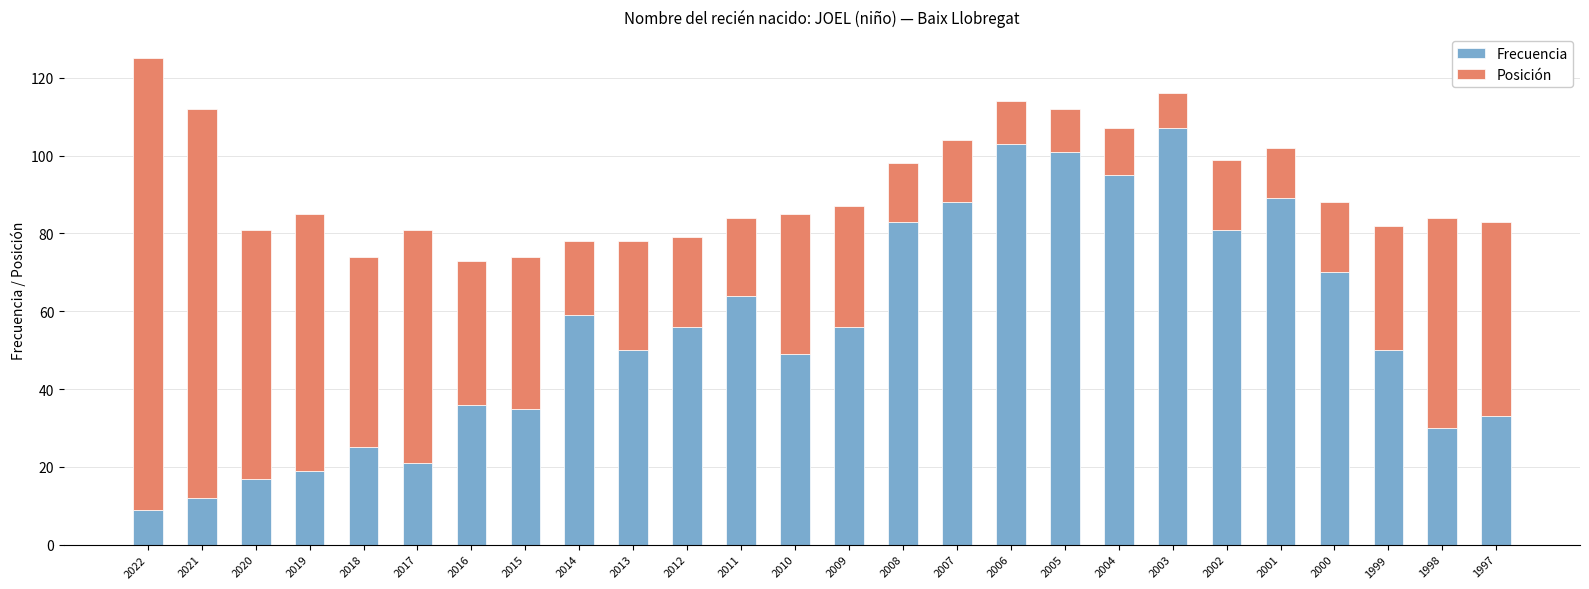

The value of Frecuencia at 2007 is 118. True or false?

False